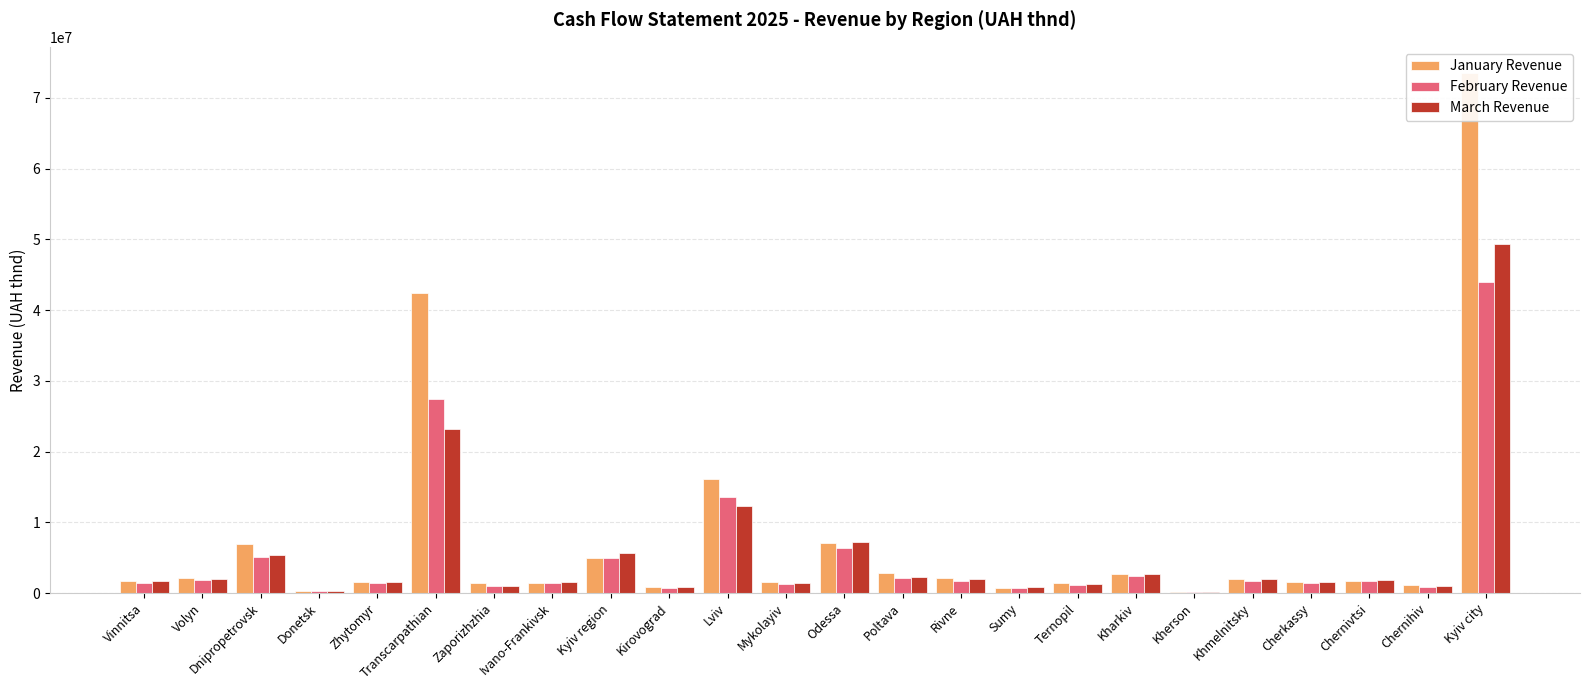

What is the difference between the maximum and minimum values in the January Revenue series?

73445640.2